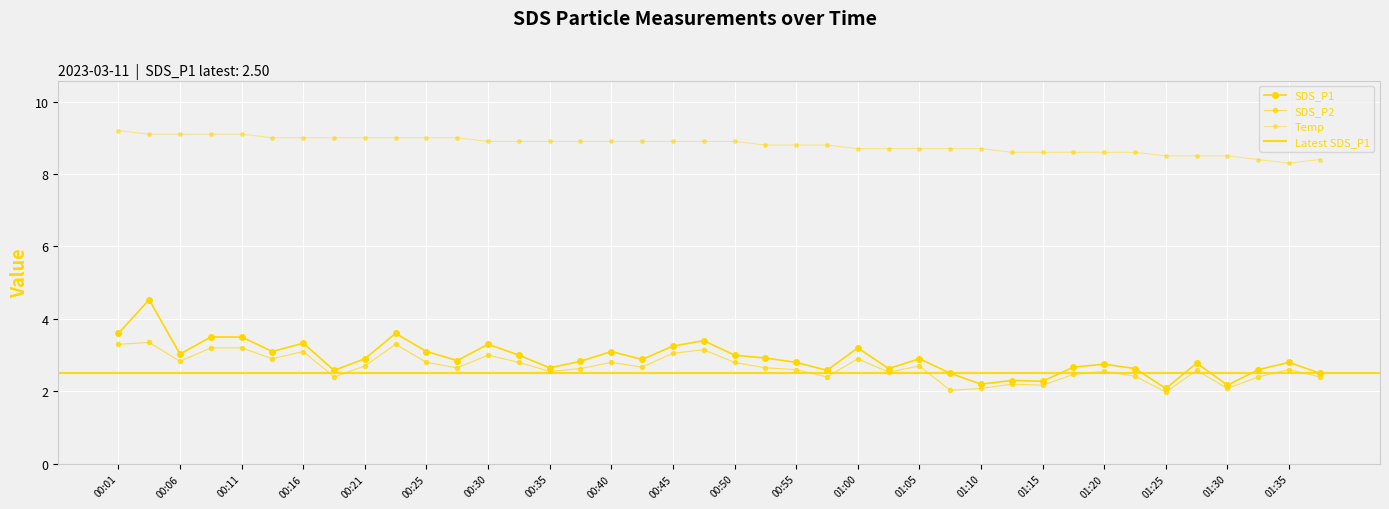

True or false: Temp and SDS_P1 cross at least once.

False